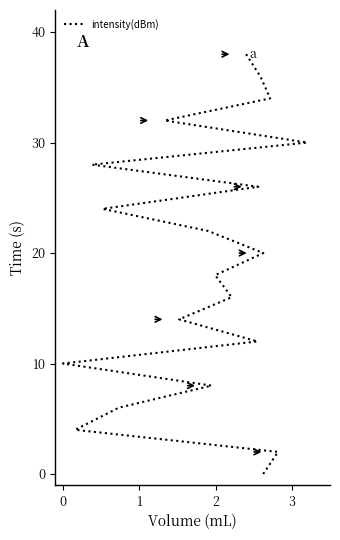

Reading left to right, what are all the values shown in this chart?

0	2	4	6	8	10	12	14	16	18	20	22	24	26	28	30	32	34	36	38